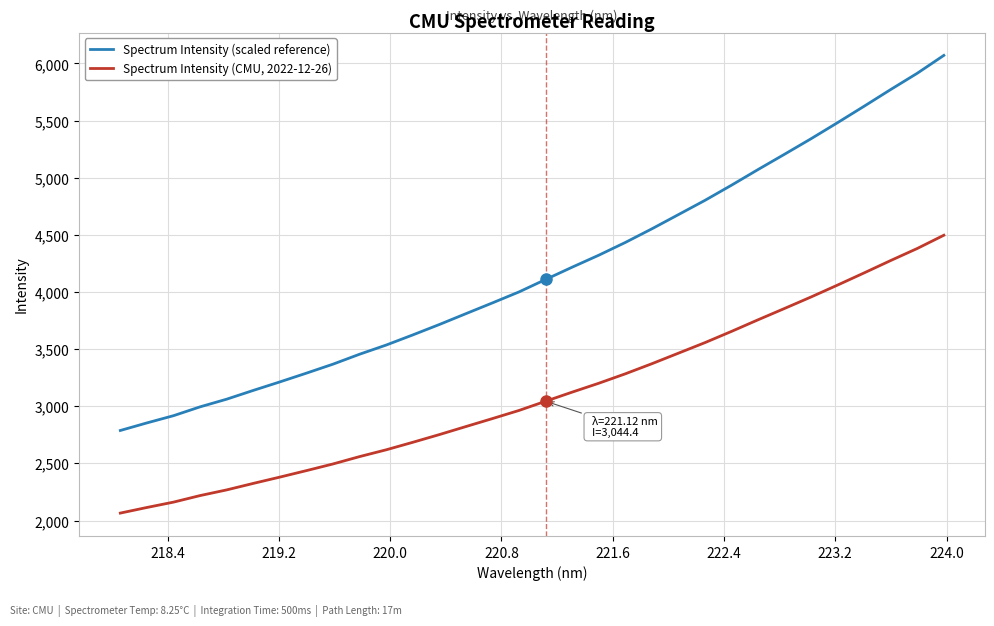

List the series in order of their overall mean, highest first.

Spectrum Intensity (scaled reference), Spectrum Intensity (CMU, 2022-12-26)